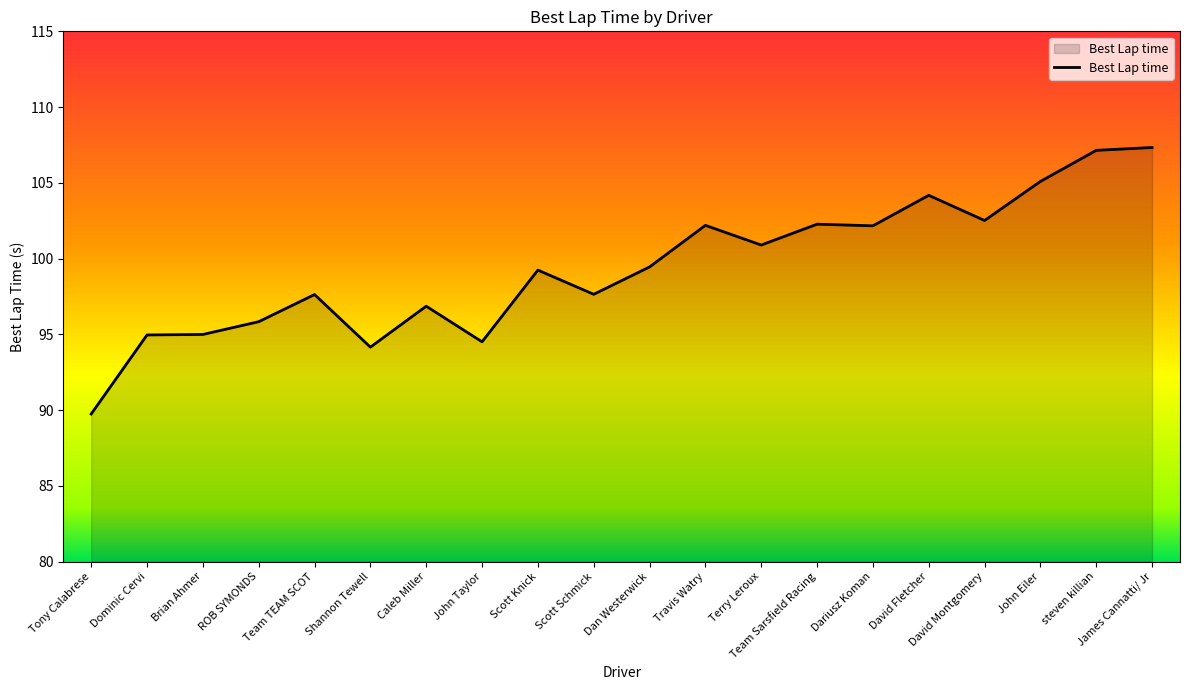

The chart shows a value of 147.9 at Tony Calabrese. True or false?

False